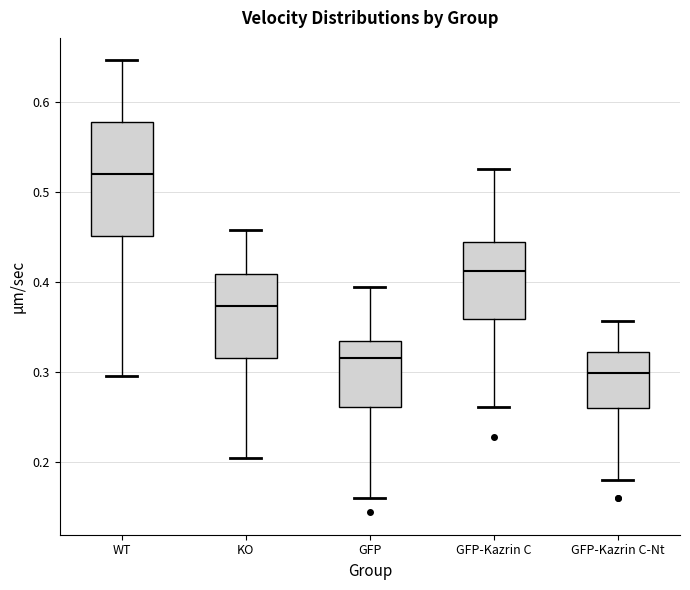

Which box is the tallest, from its lower edge to its upper edge?

WT